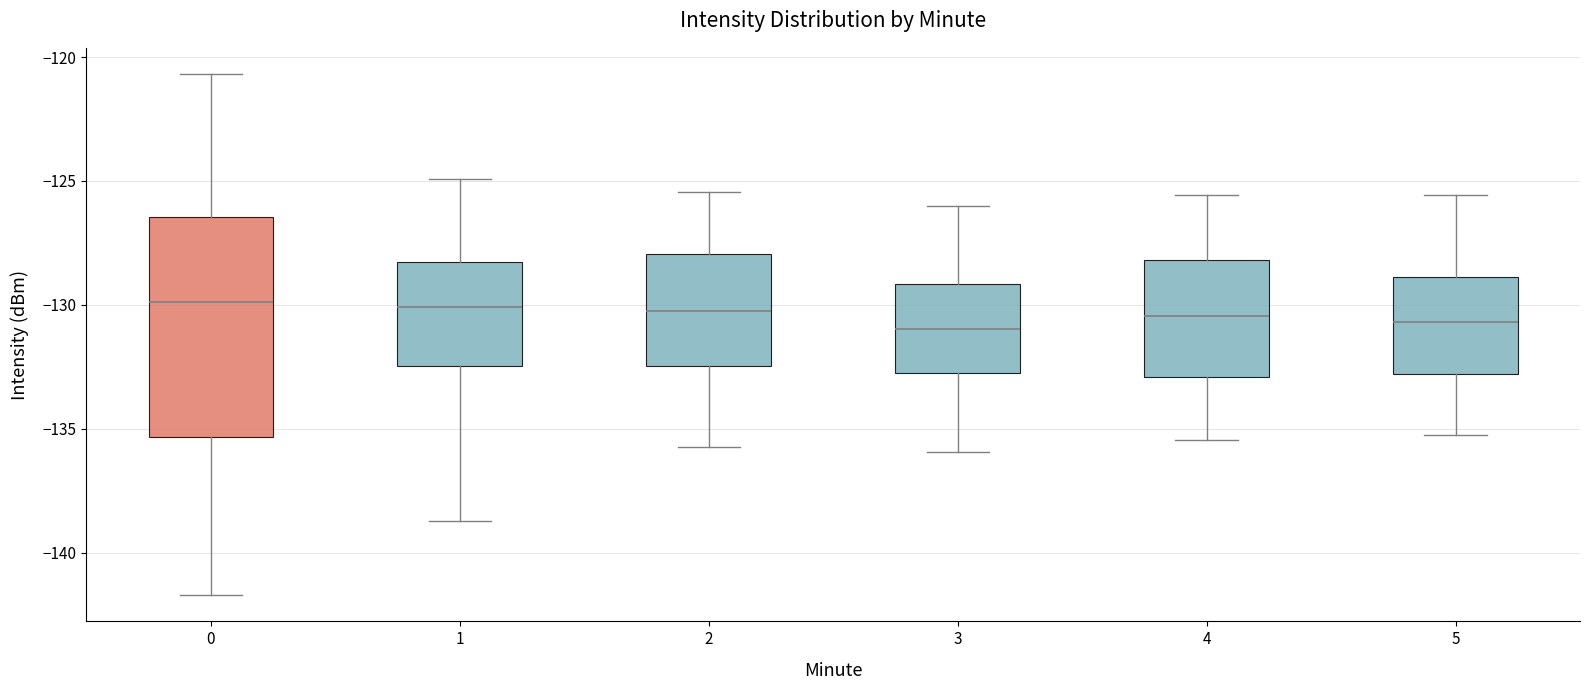

Reading left to right, transcribe this box plot: for each box, give where its median line is, the range the box spans, and where its two whiskers end, as read against the y-axis. The values are not printed on the chart, so give them approximately, as read against the axis.

0: median -130.0, box -135.5 to -126.5, whiskers -141.5 to -120.5
1: median -130.0, box -132.5 to -128.5, whiskers -138.5 to -125.0
2: median -130.0, box -132.5 to -128.0, whiskers -135.5 to -125.5
3: median -131.0, box -132.5 to -129.0, whiskers -136.0 to -126.0
4: median -130.5, box -133.0 to -128.0, whiskers -135.5 to -125.5
5: median -130.5, box -133.0 to -129.0, whiskers -135.0 to -125.5